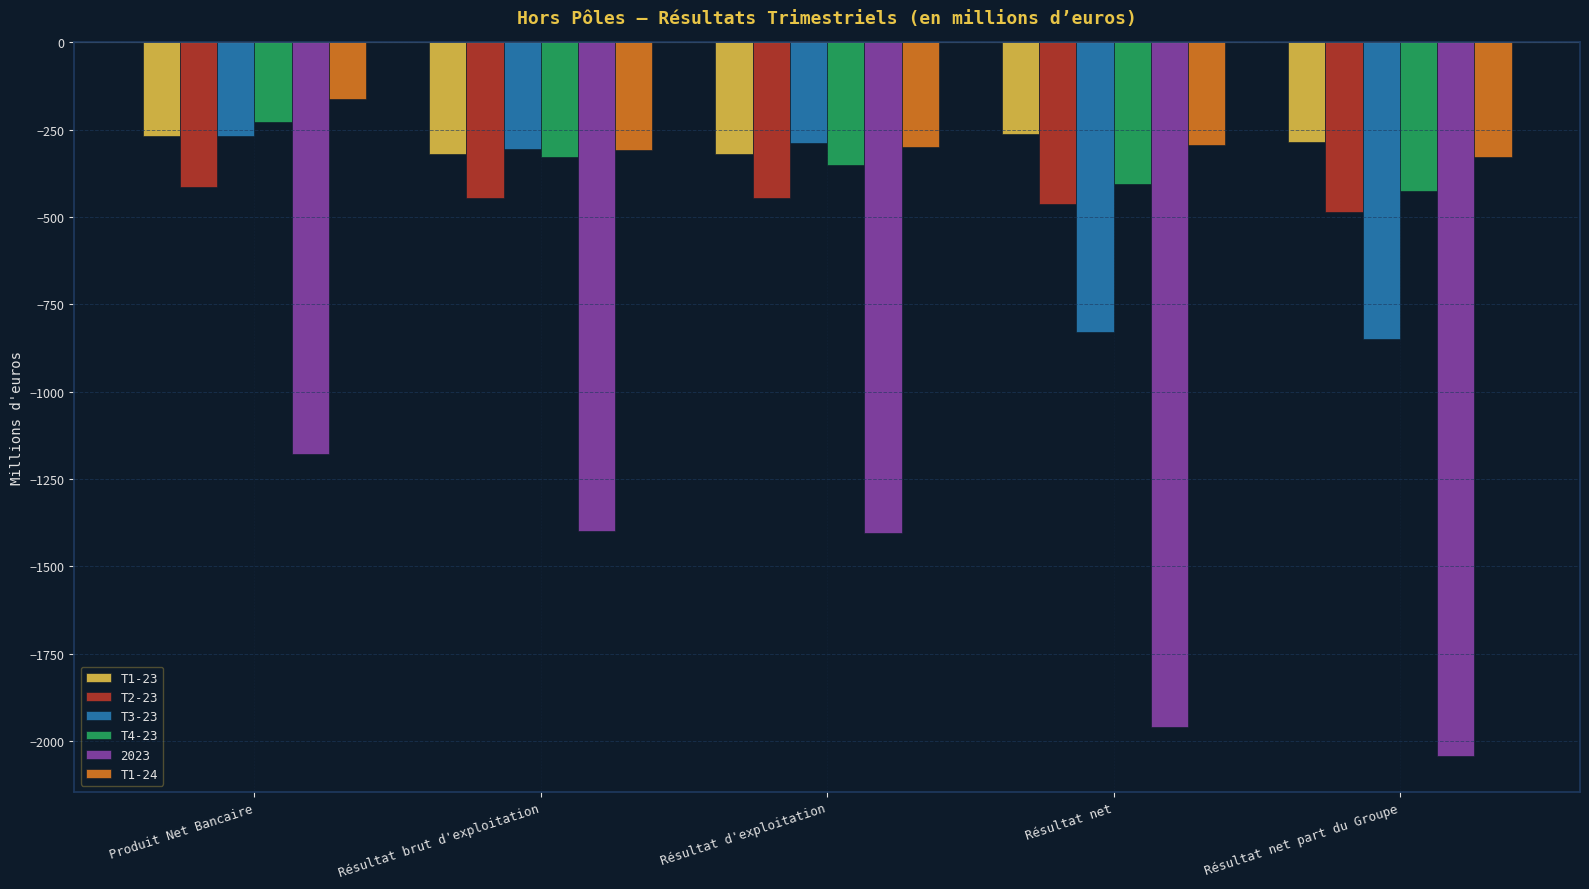

What is the label of the 1st bar from the left?

Produit Net Bancaire